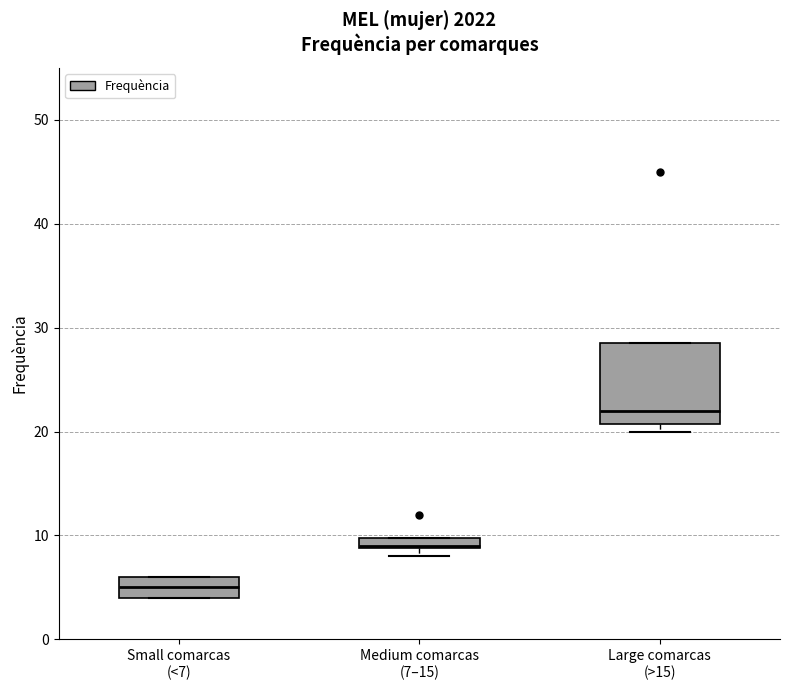

Comparing the boxes themselves (not the whiskers), which one is the tallest?

Large comarcas (>15)